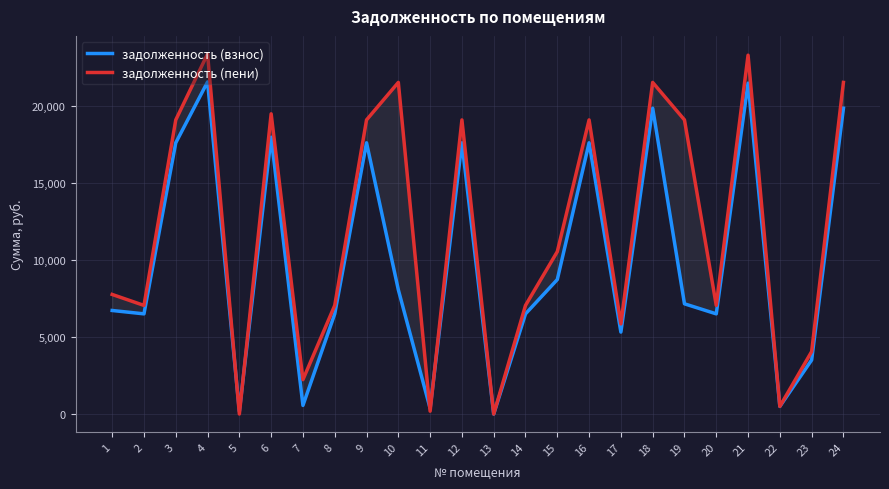

Which series ends up on top after the final intersection of задолженность (взнос) and задолженность (пени)?

задолженность (пени)